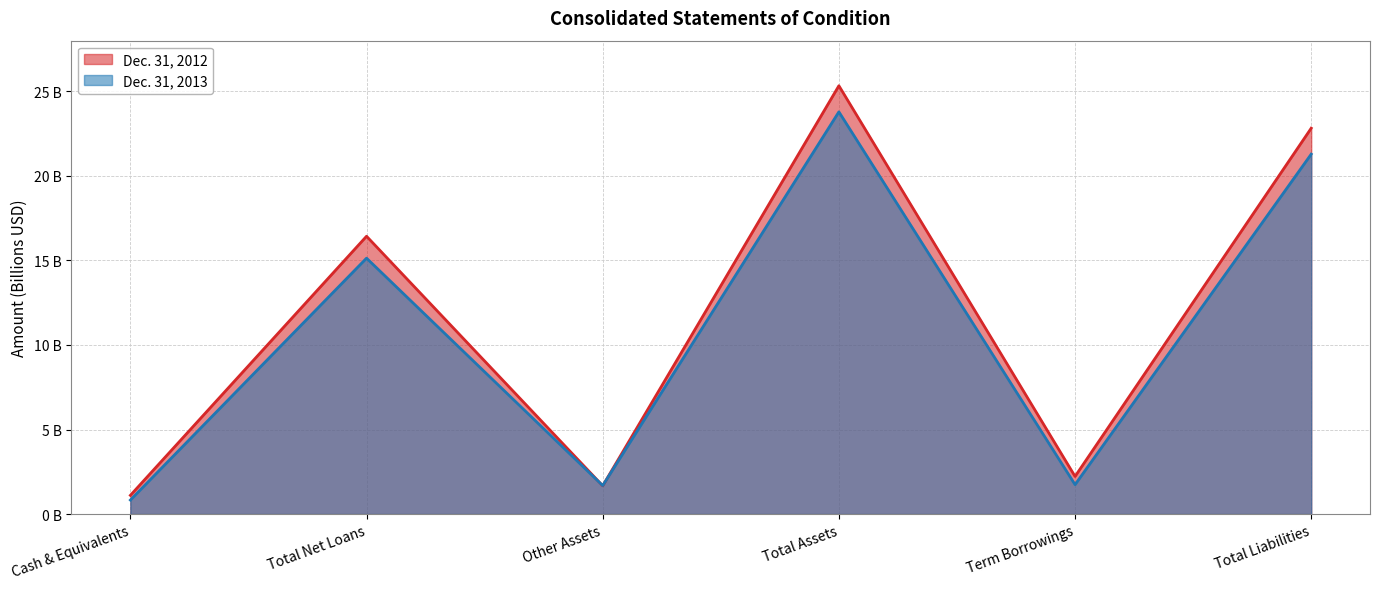

How many series are shown in this chart?

2